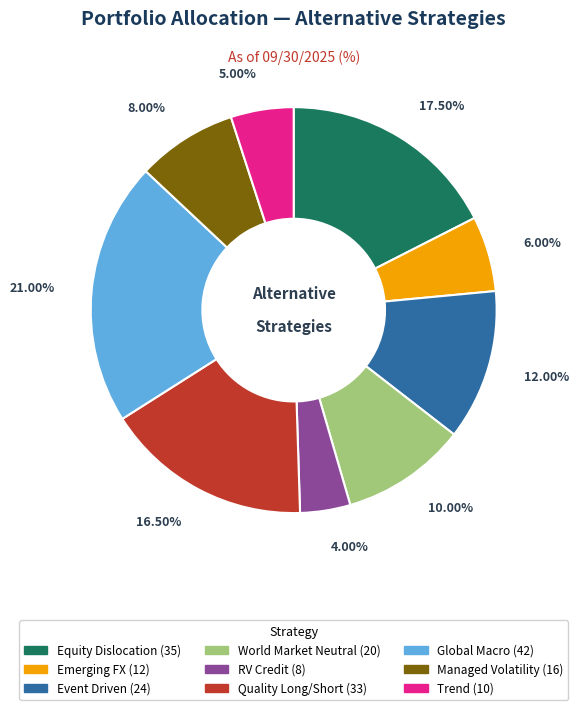

Does Equity Dislocation represent more than half of the total?

No